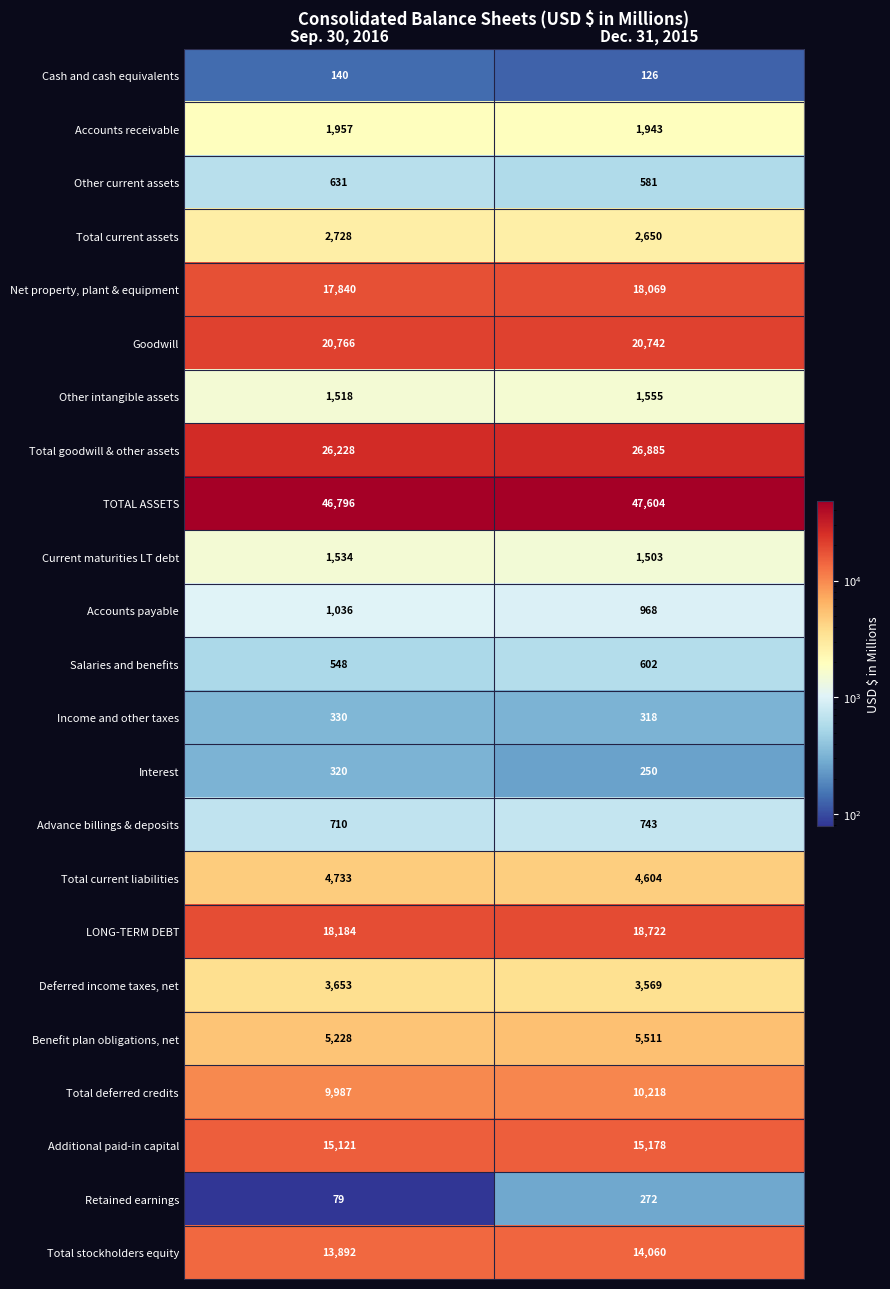

Is it true that Additional paid-in capital equals 15121 at Sep. 30, 2016?

True